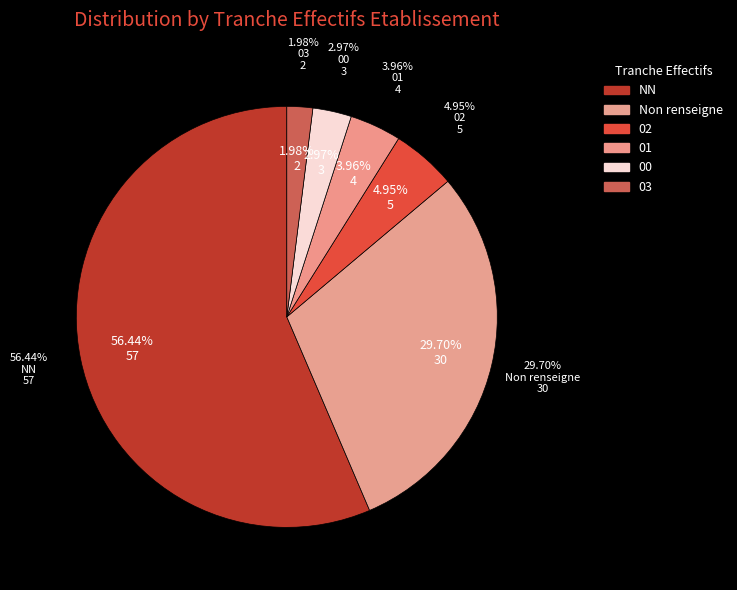

Which category has the biggest portion of the pie?

NN